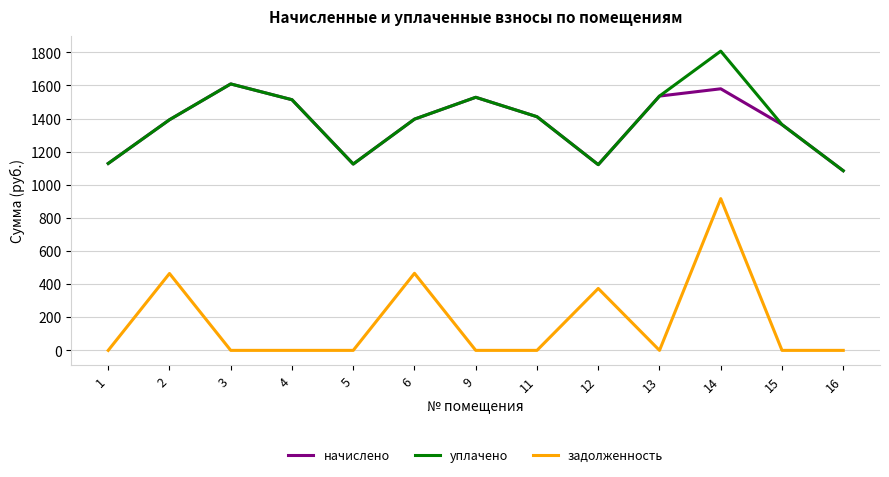

Is the value of задолженность at 4 greater than the value of уплачено at 6?

No